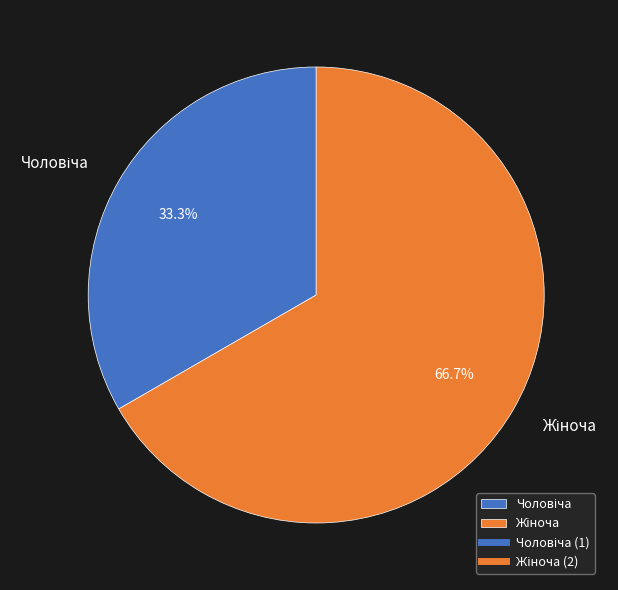

Is there a majority slice in this chart?

Yes